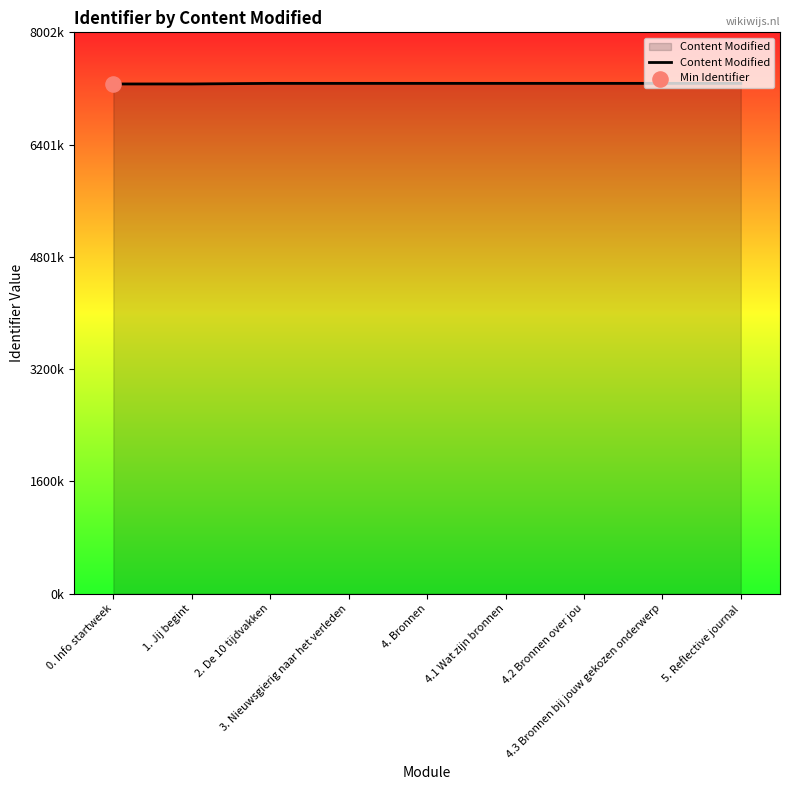

What is the ratio of the value at 5. Reflective journal to the value at 1. Jij begint?

1.0